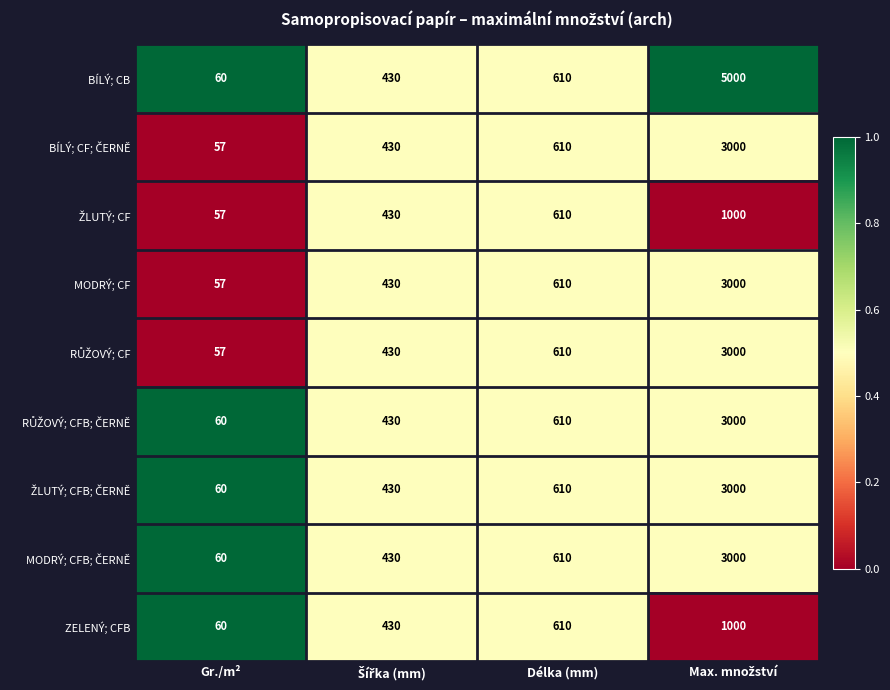

What is the sum of all BÍLÝ; CB values?

6100